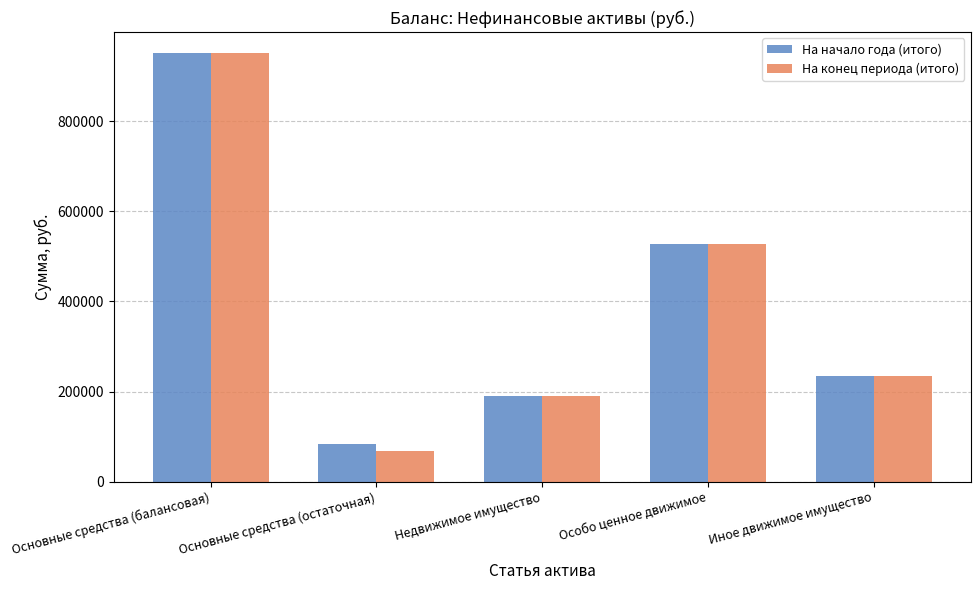

What is the difference between the maximum and minimum values in the На начало года (итого) series?

867088.6